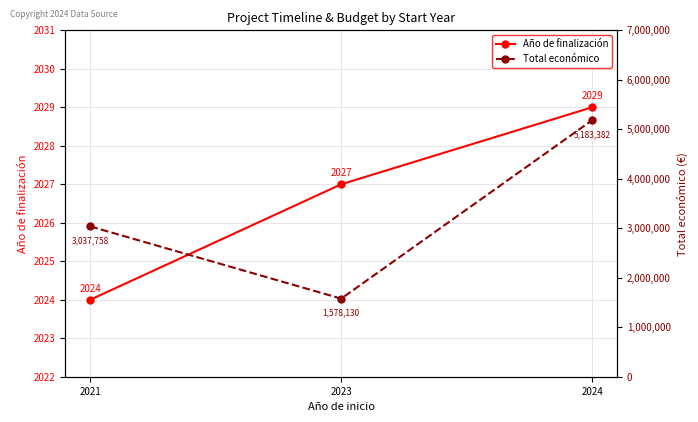

Count the Total económico values in the range 1578130 to 5183382.

3